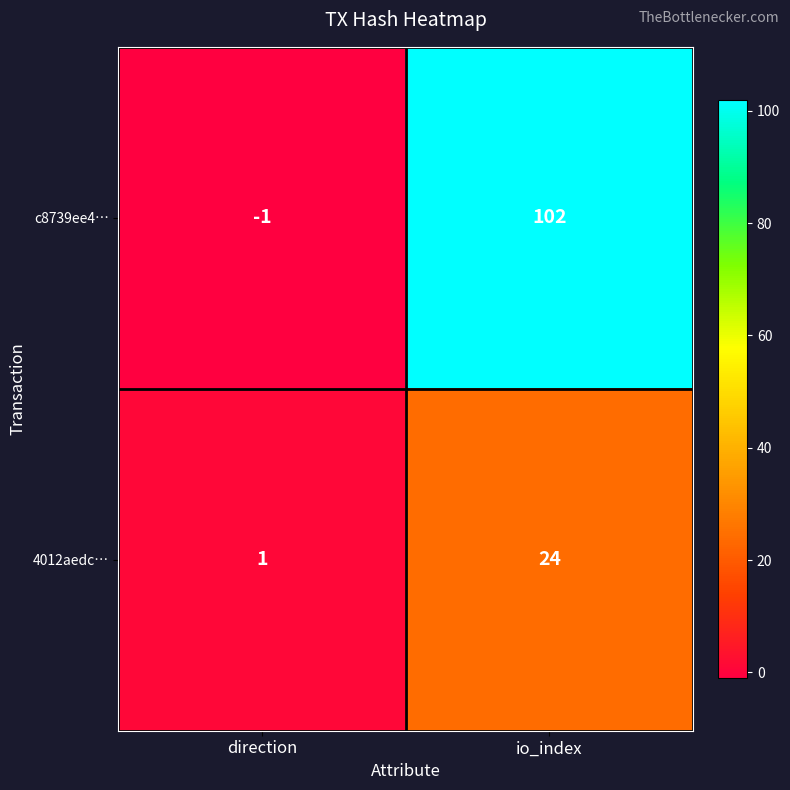

Reading left to right, extract all data points from this chart.

c8739ee4…: -1	102
4012aedc…: 1	24